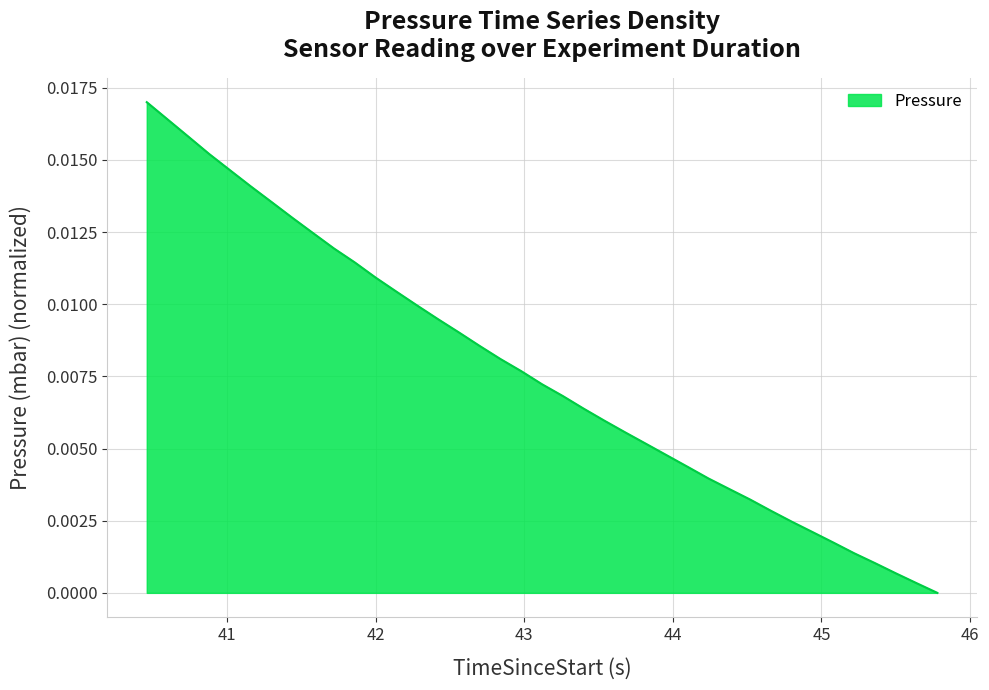

How many lines are shown in the chart?

1